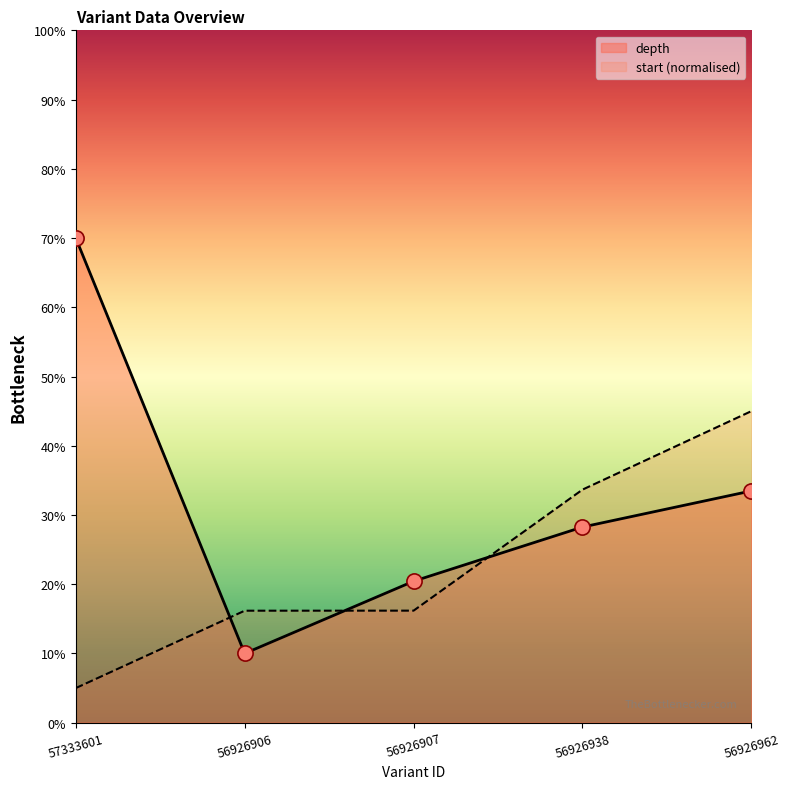

At which category is the sum across all series the highest?

56926962